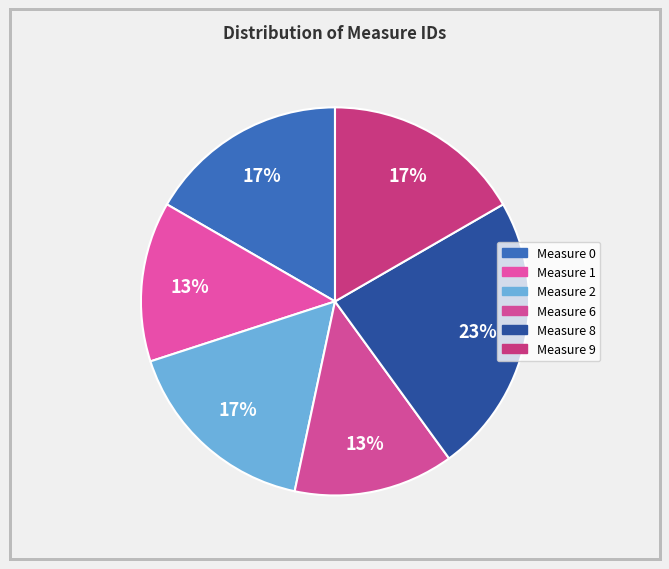

How many slices are in this pie chart?

6